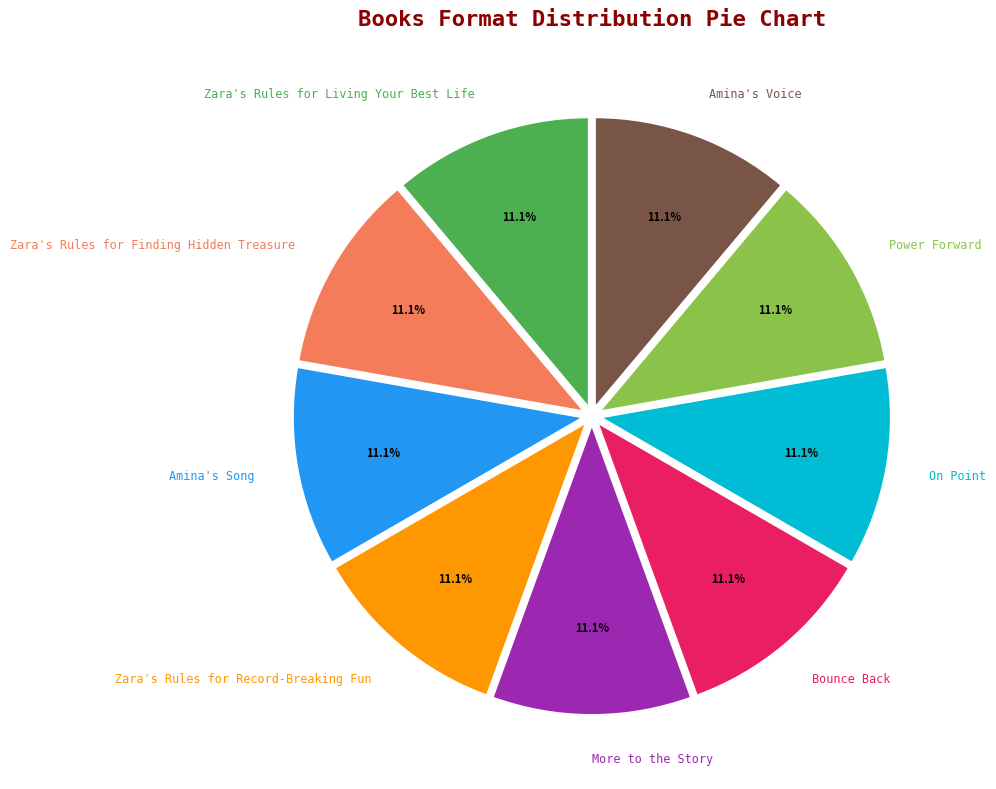

What is the total percentage of Power Forward and Zara's Rules for Record-Breaking Fun?

22.2%